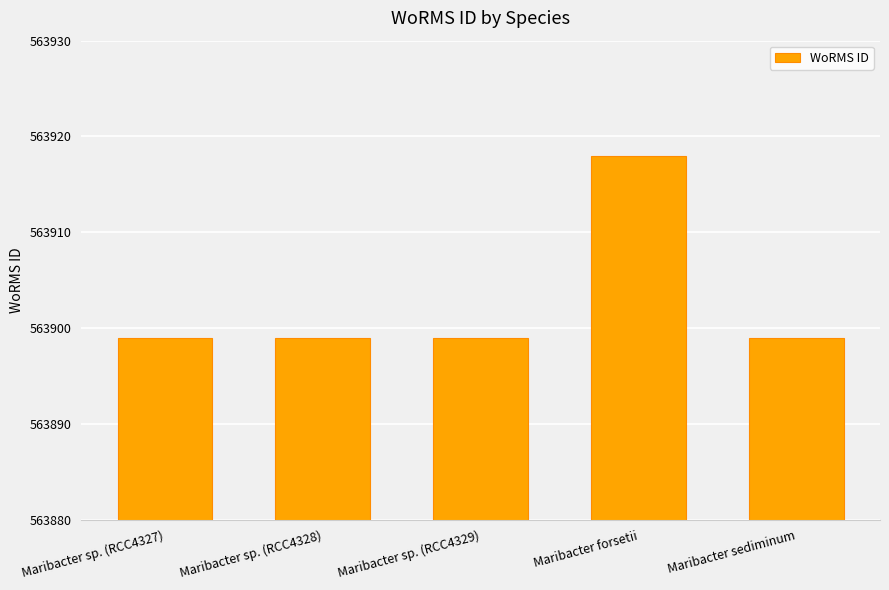

What is the approximate value at Maribacter sediminum?

563899